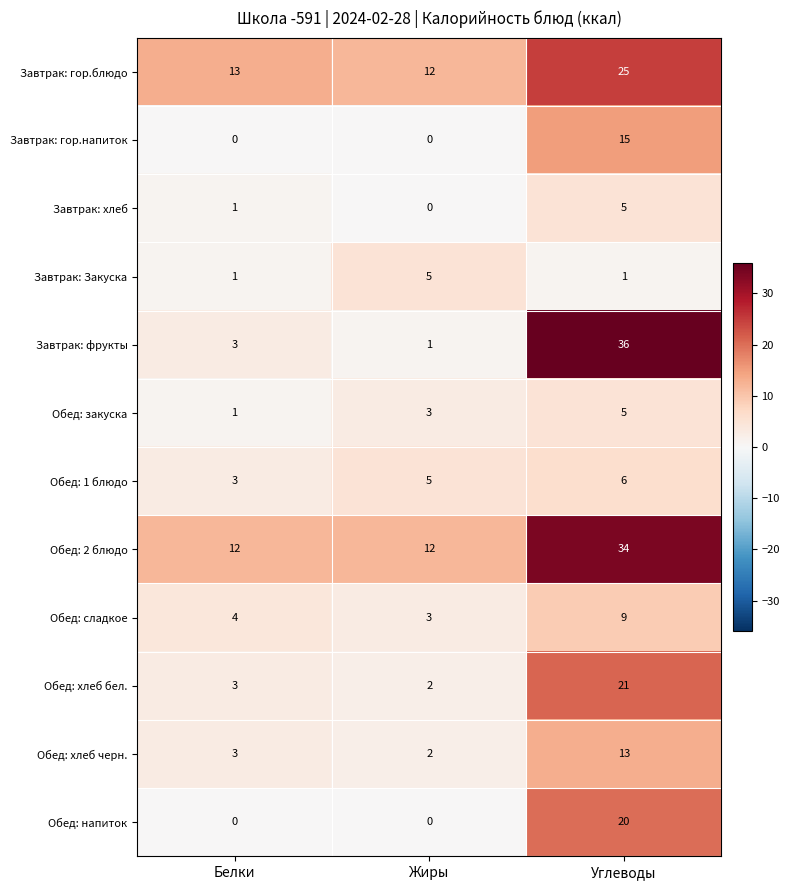

How many data points does each series have?

3